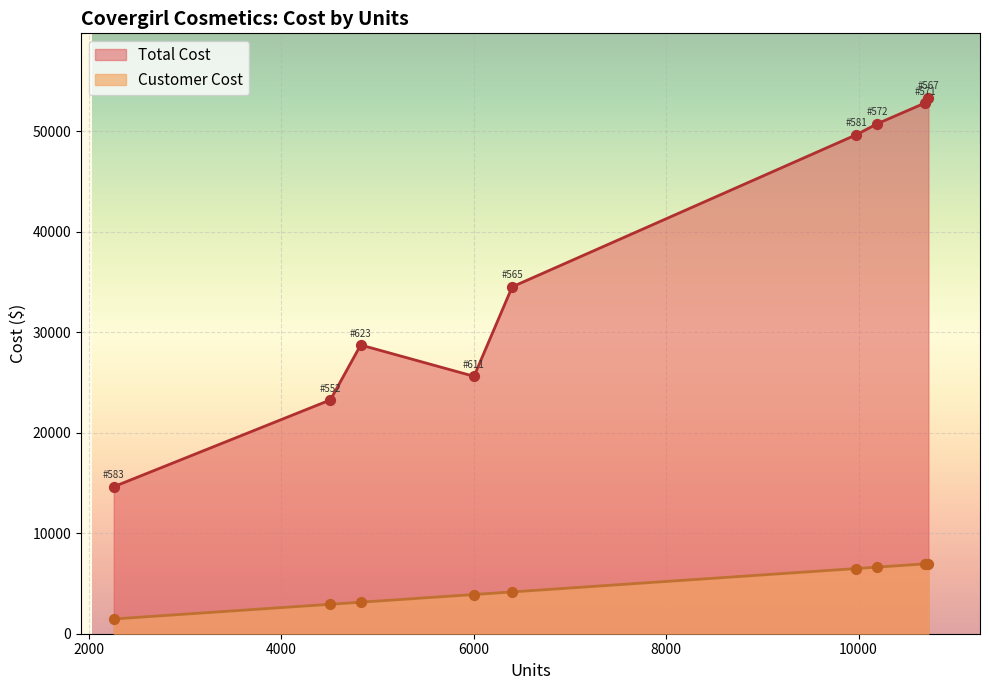

Which series has the largest total across all categories?

Total Cost